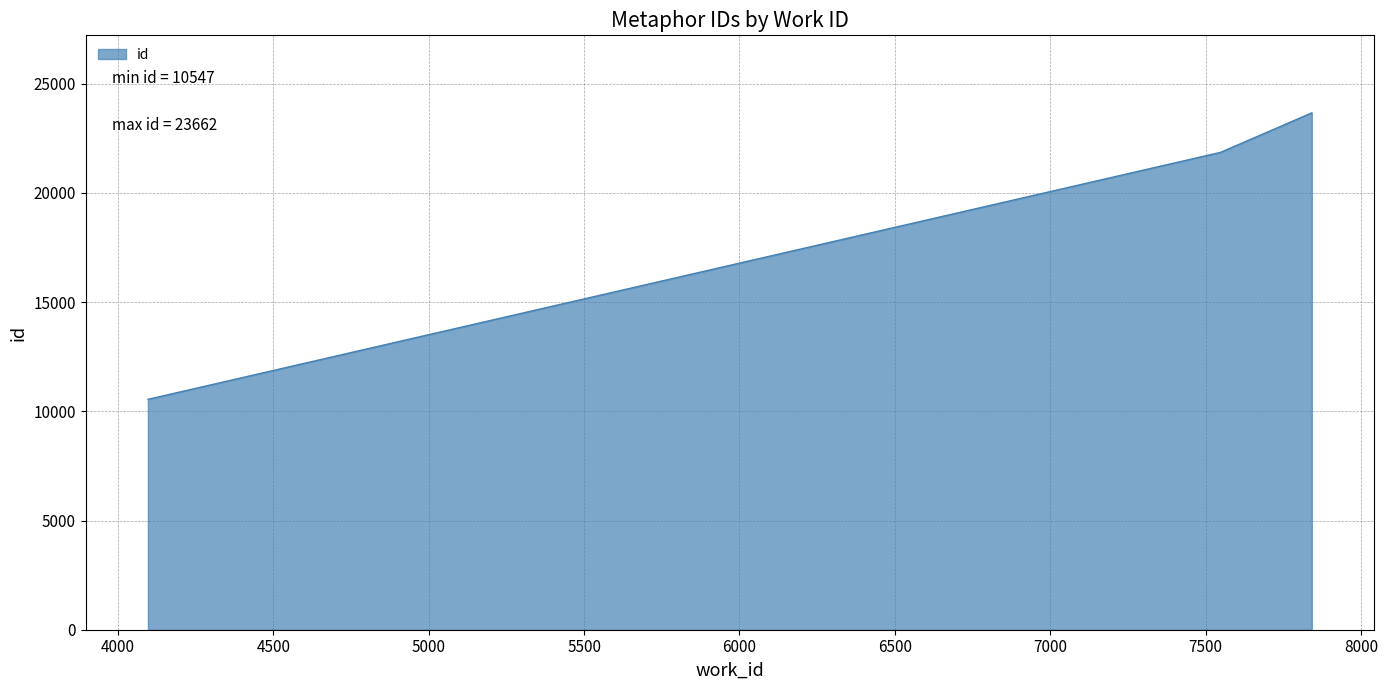

Reading right to left, what are all the values shown in this chart?

23662	21853	10547